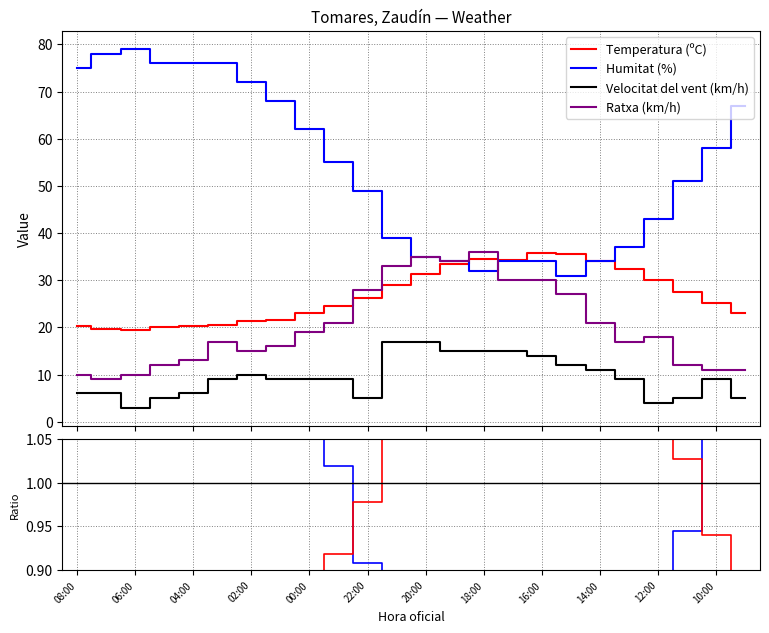

What is the difference between the second highest and second lowest values in the Humitat (%) series?

46.0